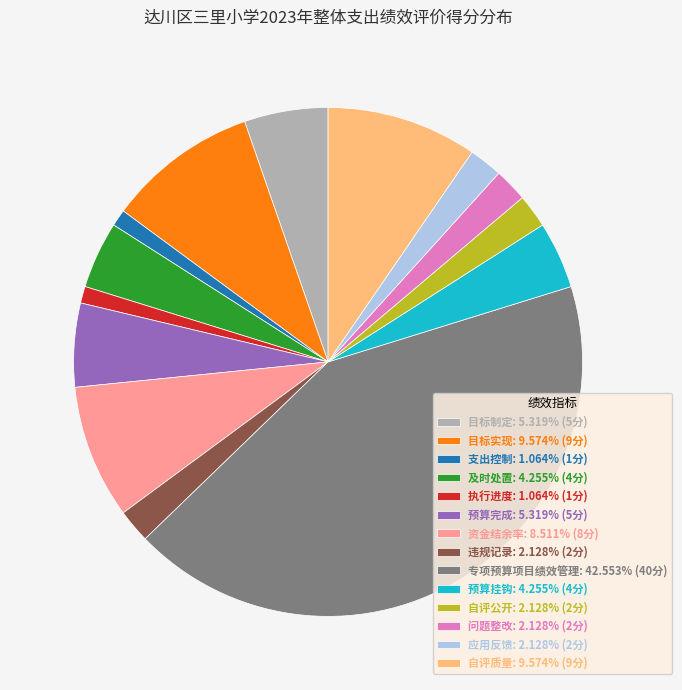

What is the ratio of the value at 支出控制: 1.064% (1分) to the value at 应用反馈: 2.128% (2分)?

0.5